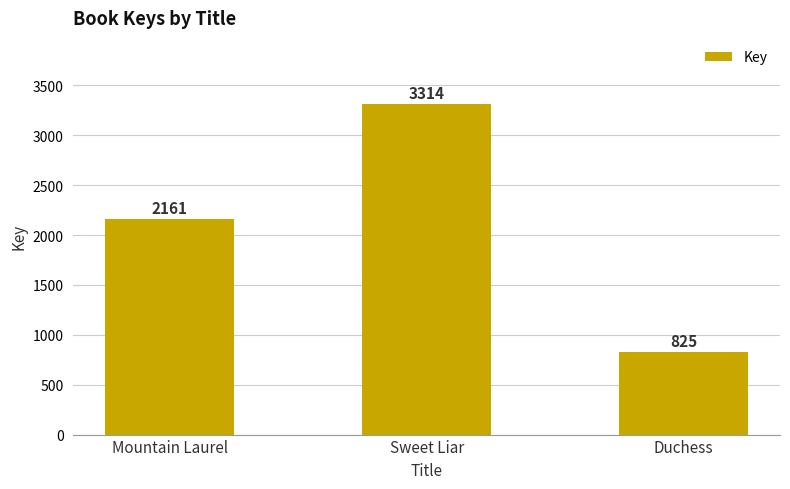

List the labels in order of value, smallest first.

Duchess, Mountain Laurel, Sweet Liar